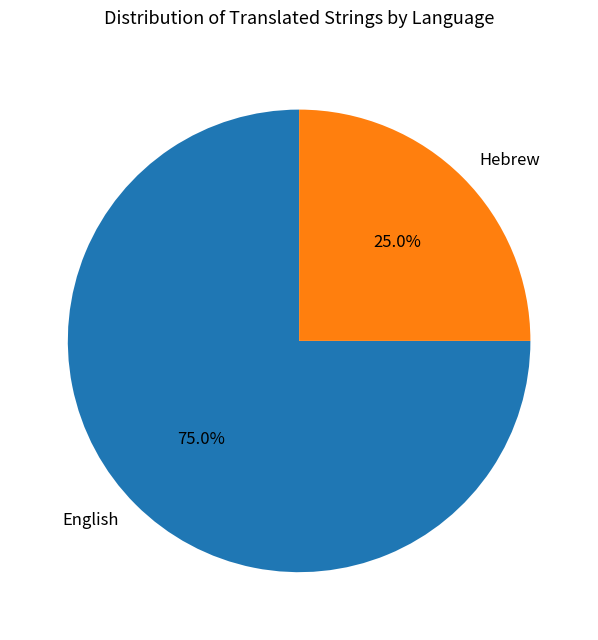

What is the majority slice?

English